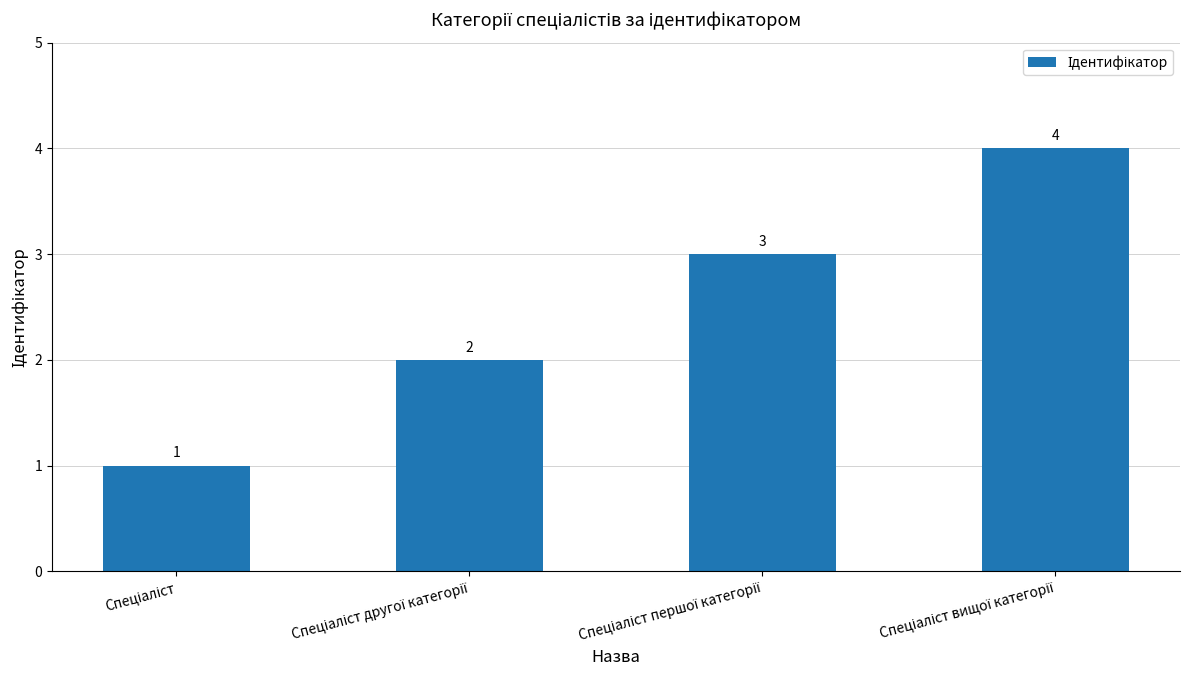

How many values are below 3?

2